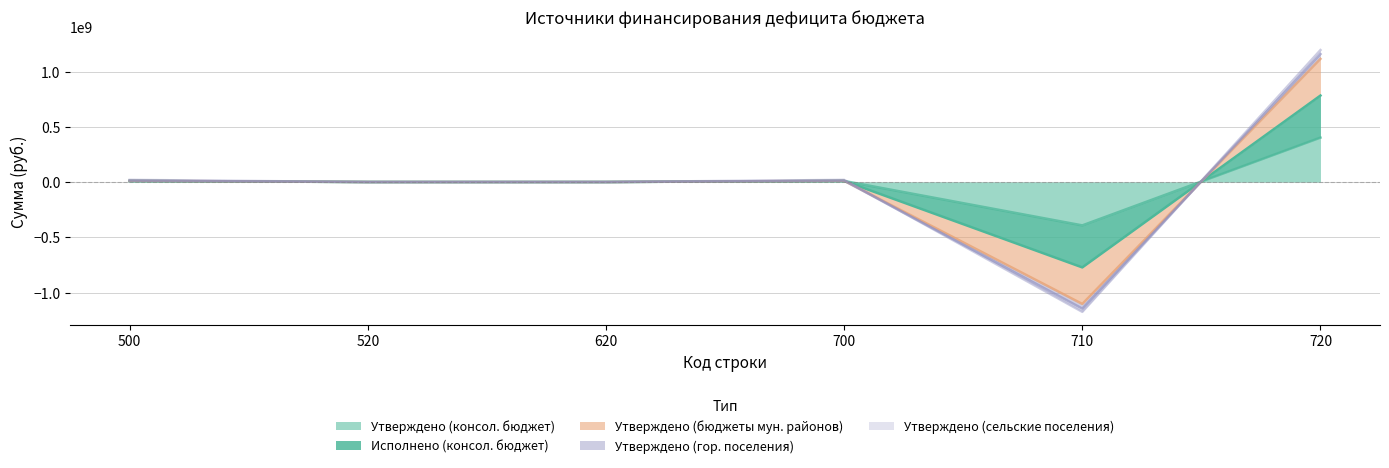

Between 520 and 710, which series saw the biggest shift?

Утверждено (гор. поселения)